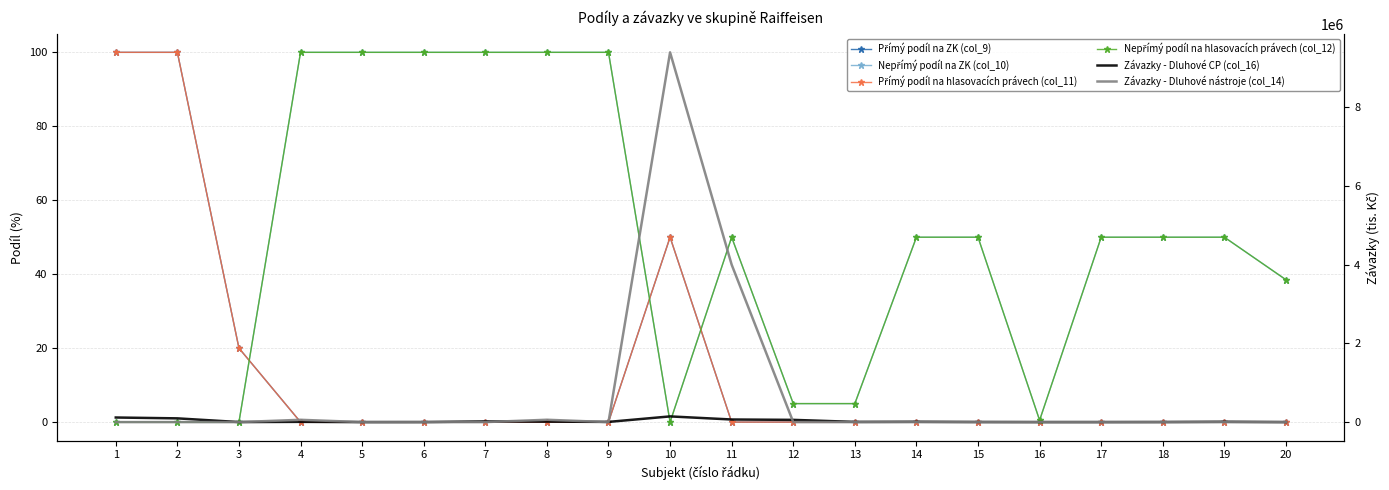

What is the difference between the second highest and minimum values in the Závazky - Dluhové CP (col_16) series?

116676.0